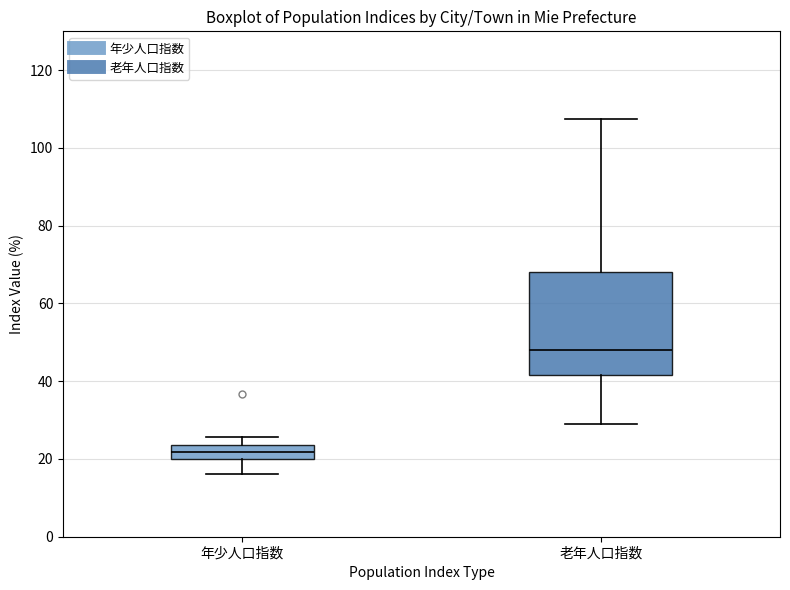

Reading left to right, transcribe this box plot: for each box, give where its median line is, the range the box spans, and where its two whiskers end, as read against the y-axis. The values are not printed on the chart, so give them approximately, as read against the axis.

年少人口指数: median 22, box 20 to 24, whiskers 16 to 26
老年人口指数: median 48, box 42 to 68, whiskers 30 to 108